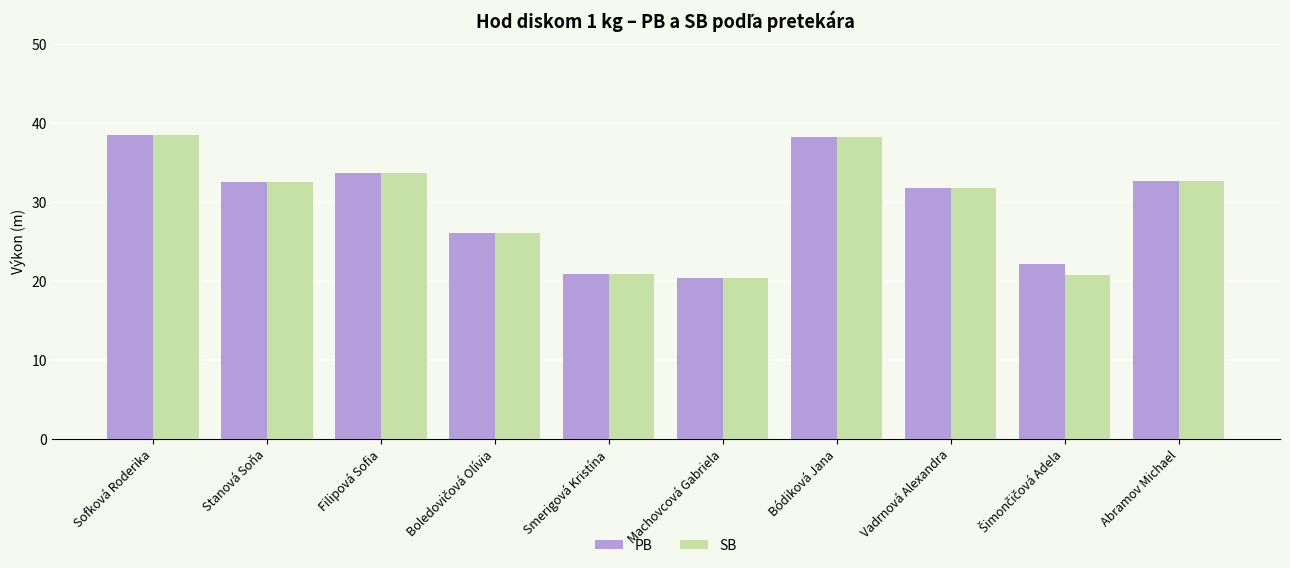

How many bars are there in each group?

2